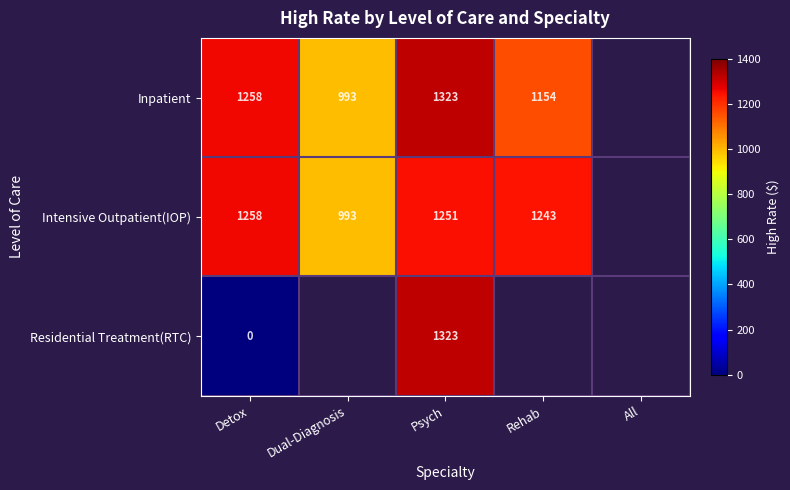

What is the difference between the Inpatient values at Psych and Dual-Diagnosis?

330